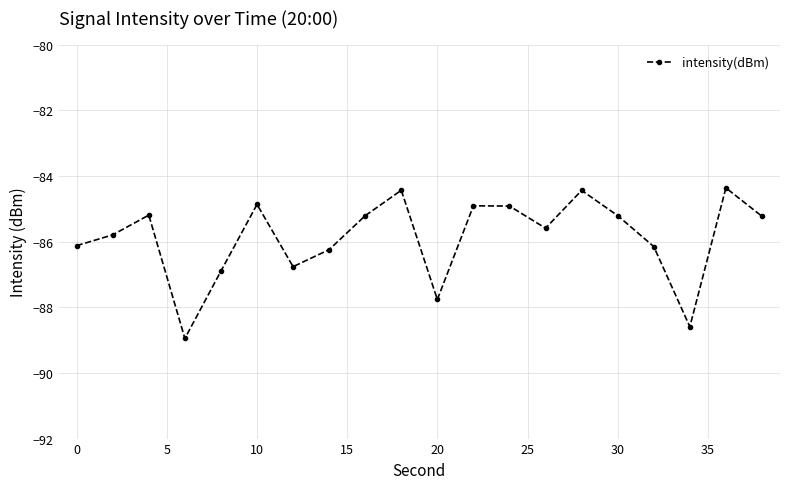

What is the difference between the maximum and minimum values?

4.6